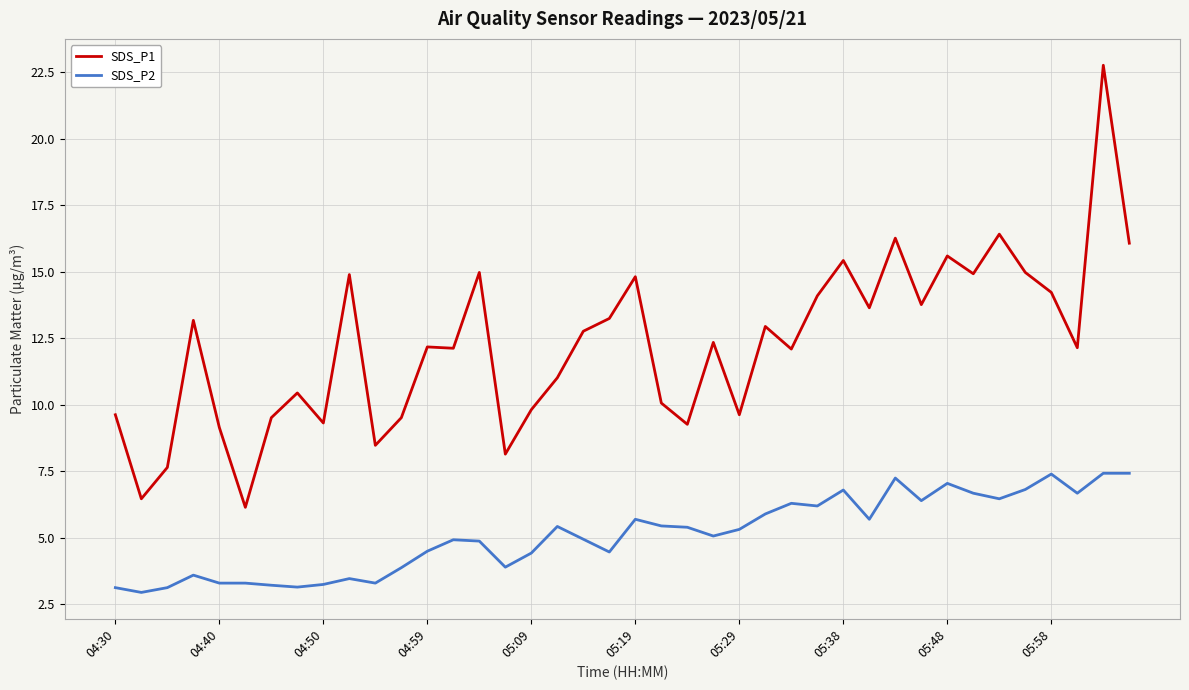

List the series in order of their peak value, lowest first.

SDS_P2, SDS_P1